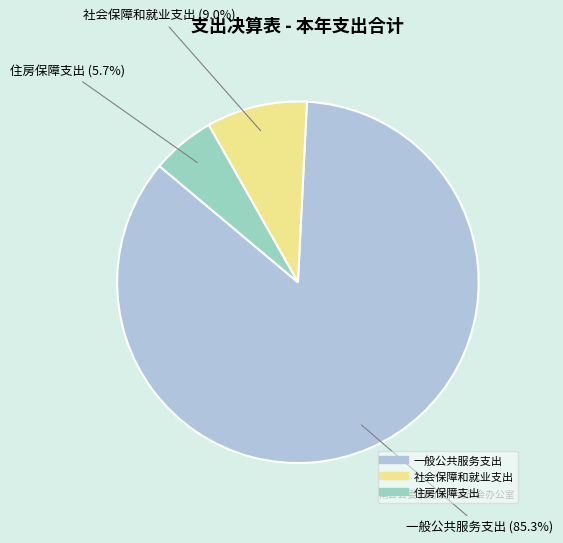

Do 社会保障和就业支出 and 一般公共服务支出 together represent more than half of the pie?

Yes